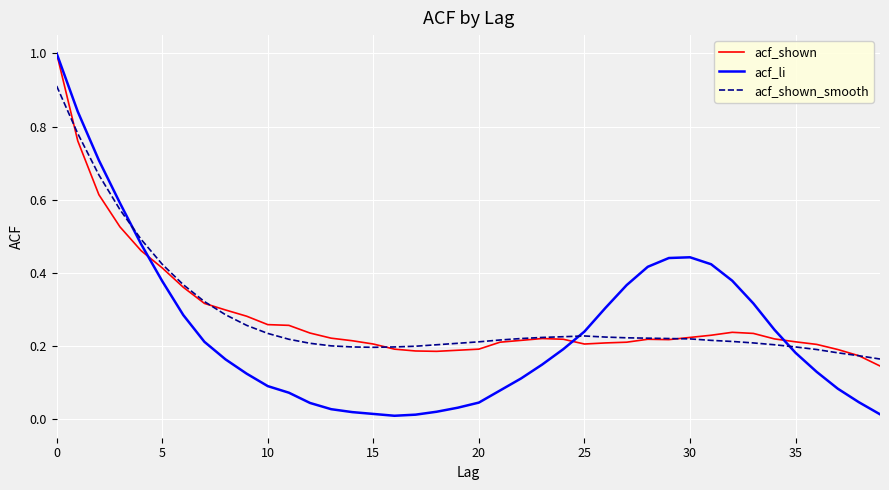

Which series has the largest range (max minus min)?

acf_li